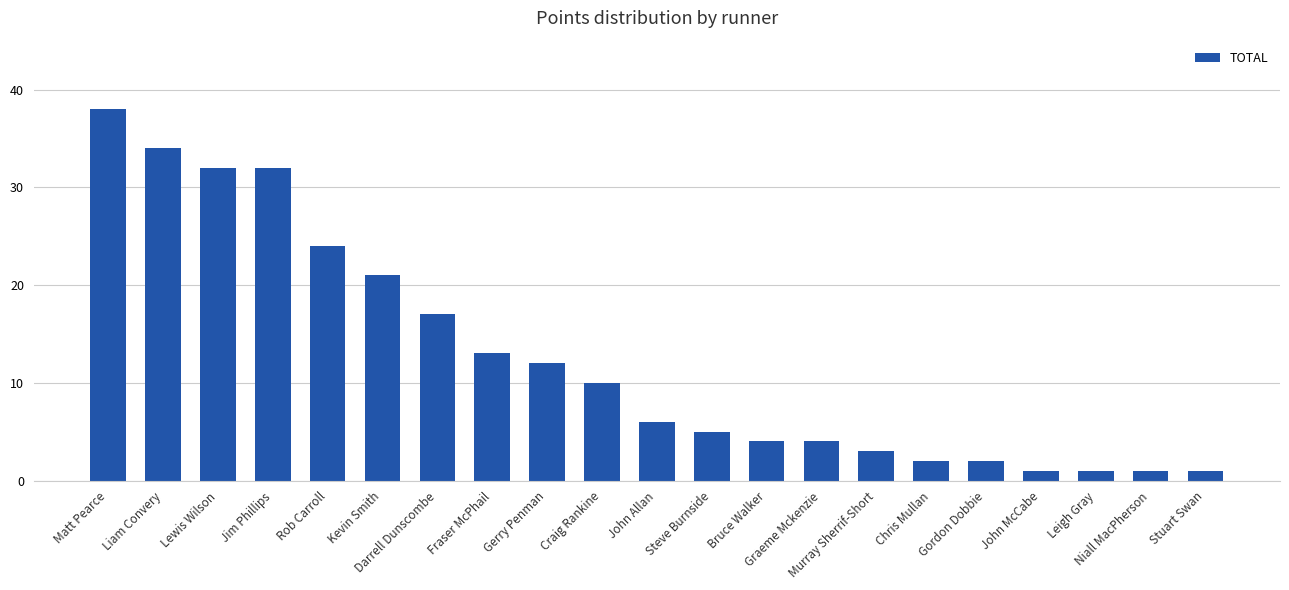

What is the difference between the second highest and minimum values?

33